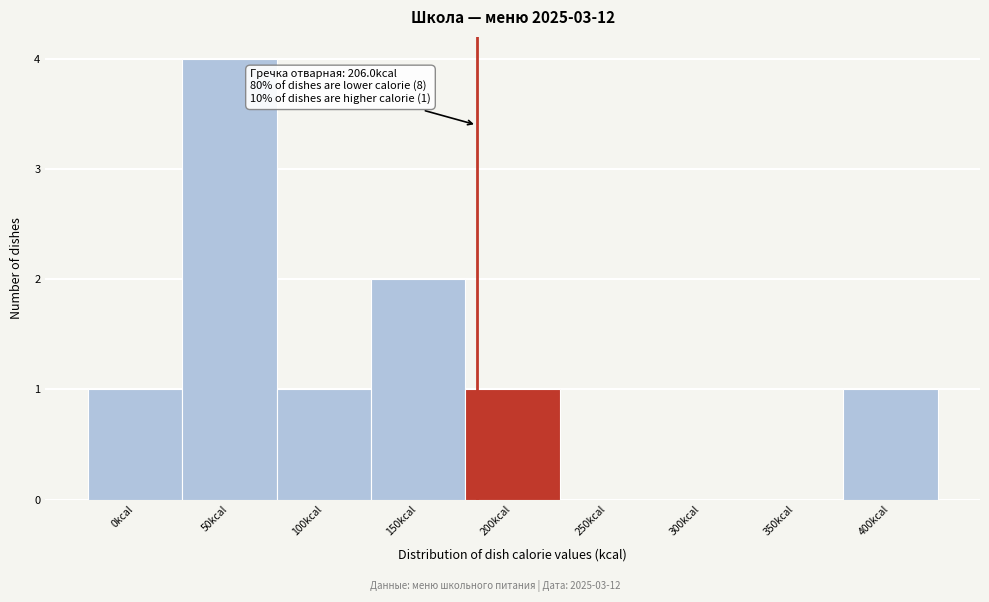

Reading left to right, transcribe all the data shown in this chart.

0kcal=1	50kcal=4	100kcal=1	150kcal=2	200kcal=1	250kcal=0	300kcal=0	350kcal=0	400kcal=1